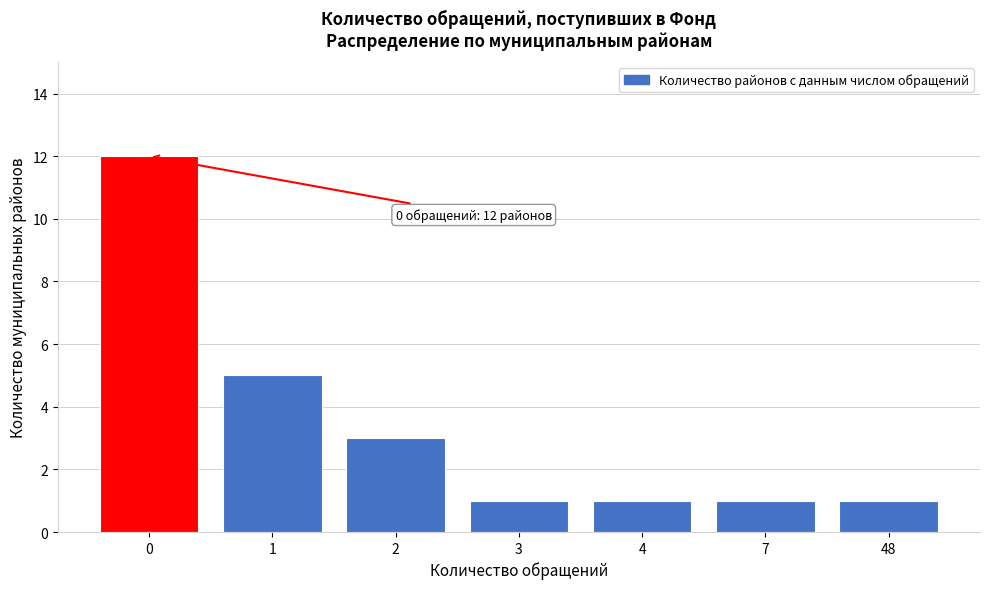

Reading left to right, list all the values displayed in this chart.

12	5	3	1	1	1	1